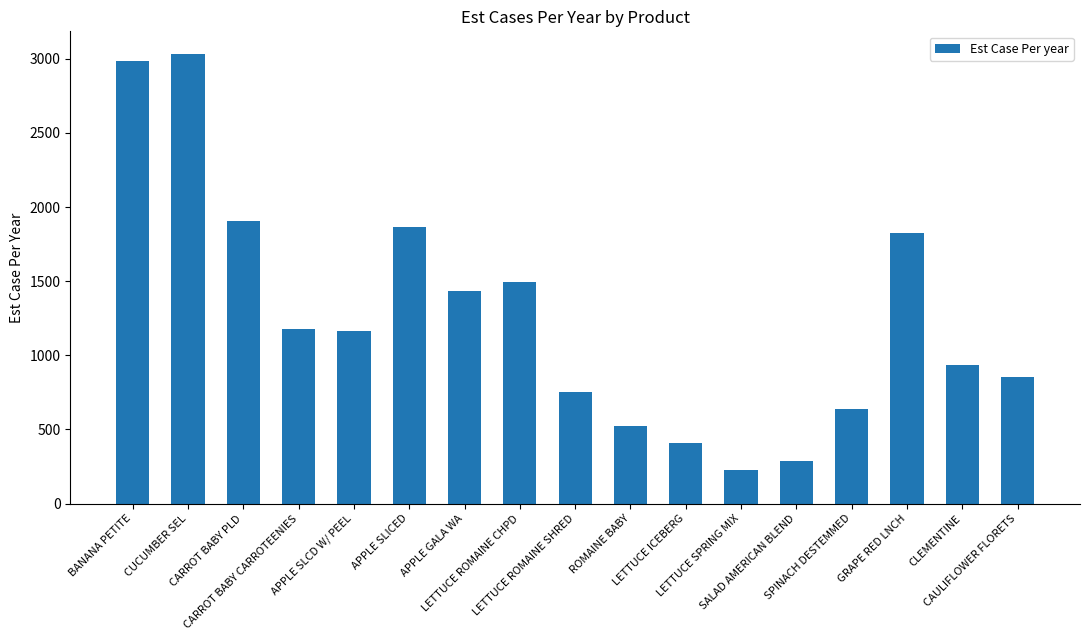

True or false: the data shows 641 at SPINACH DESTEMMED.

True